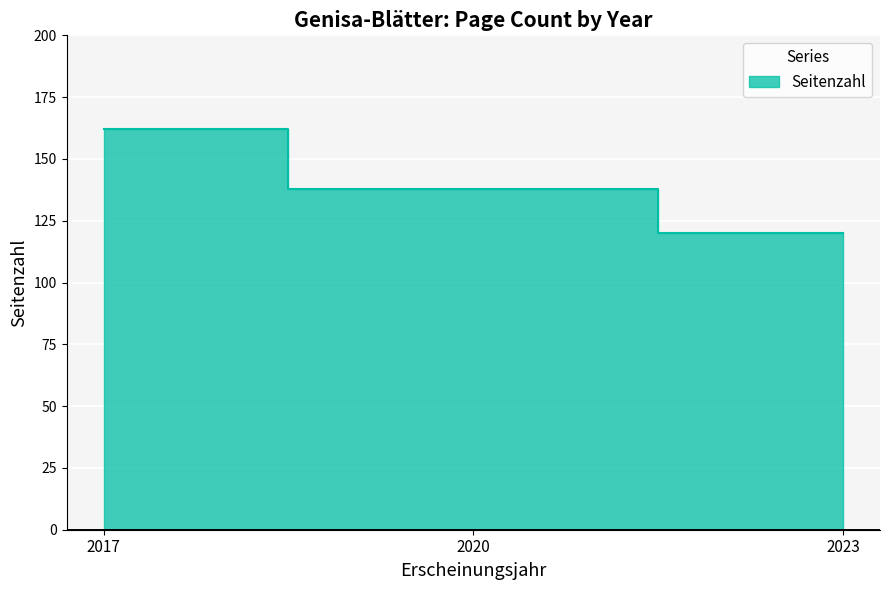

Is it true that the value at 2020 is 186?

False